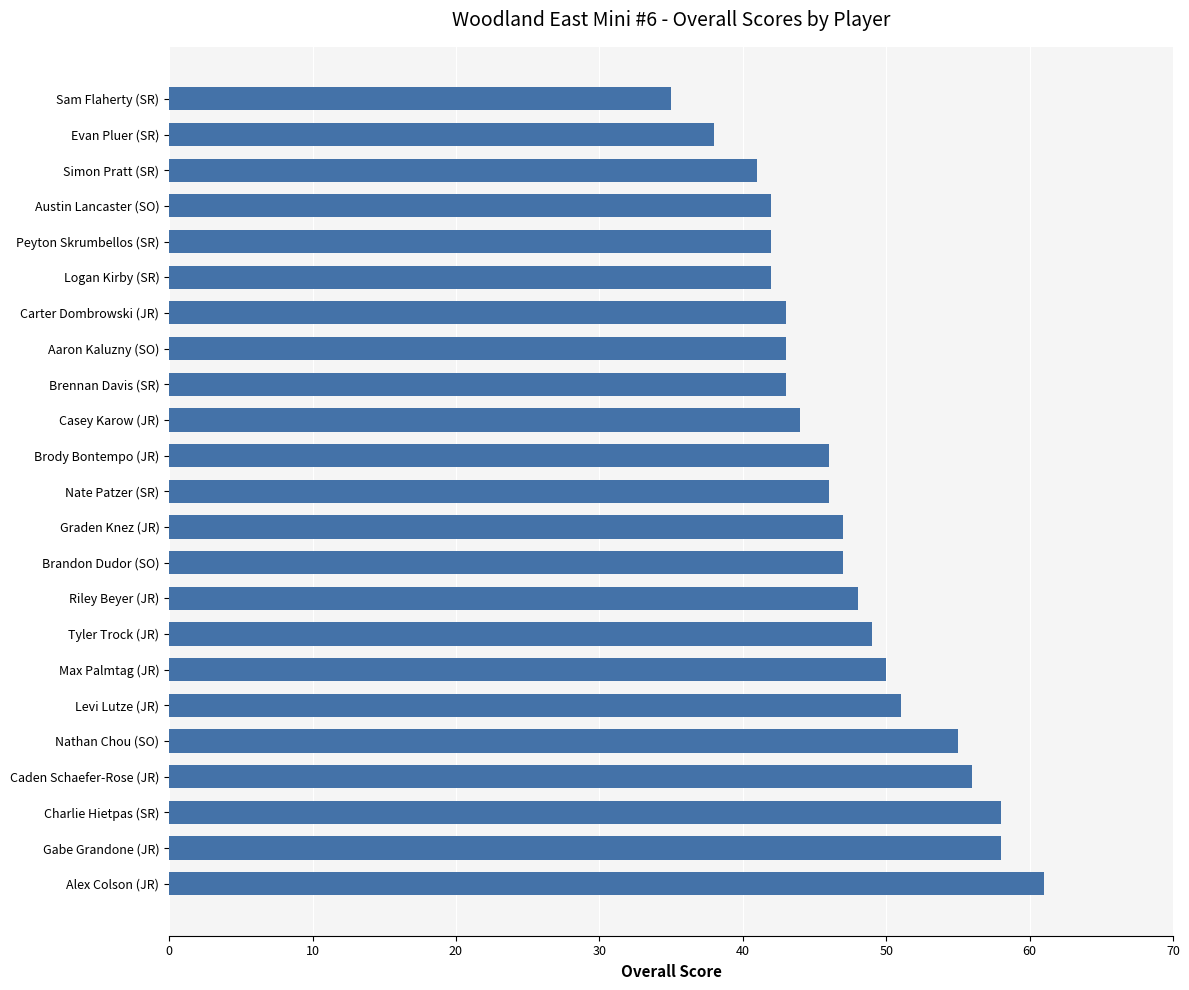

What is the minimum value shown in the chart?

35